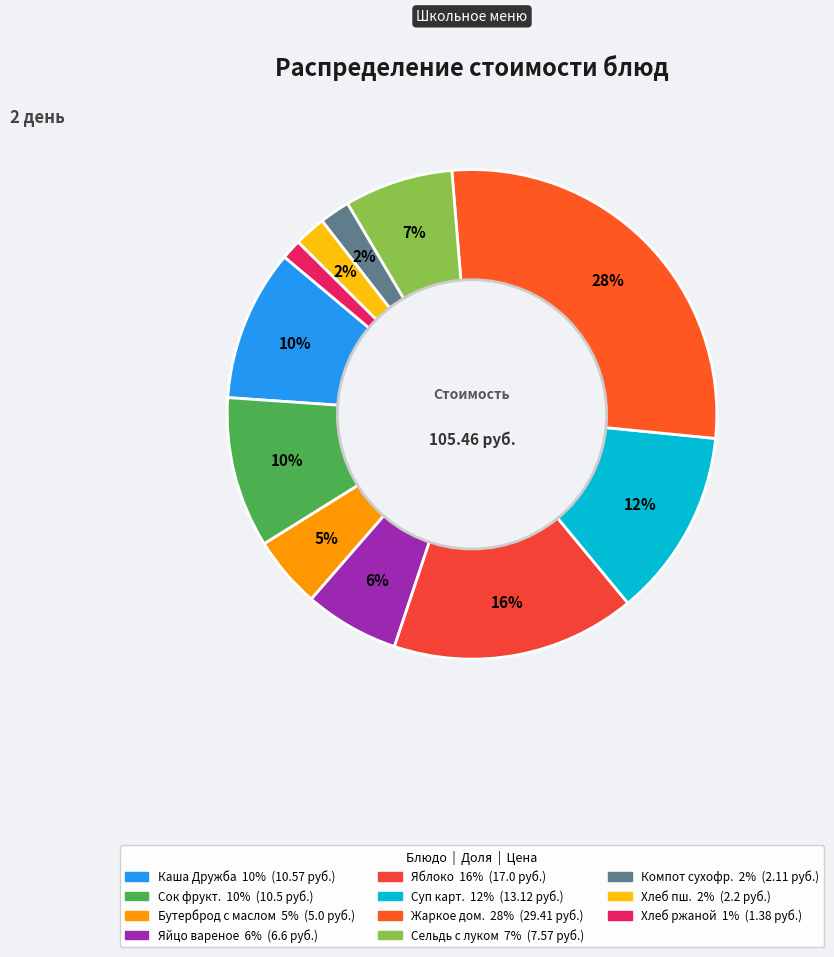

Which slice is the largest?

Жаркое по-домашнему